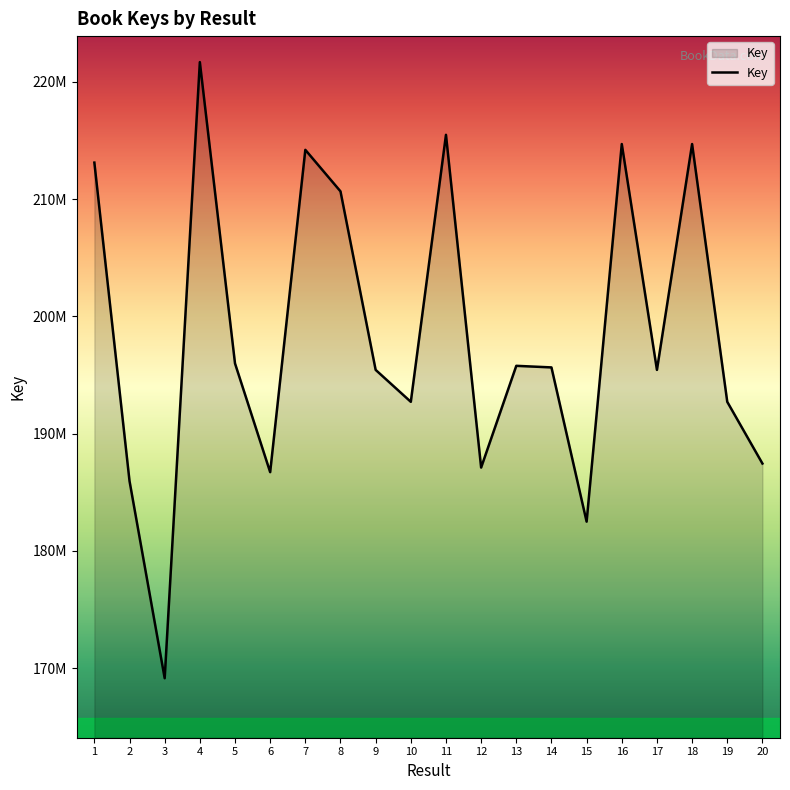

Is this an area chart (filled region under the line)?

Yes